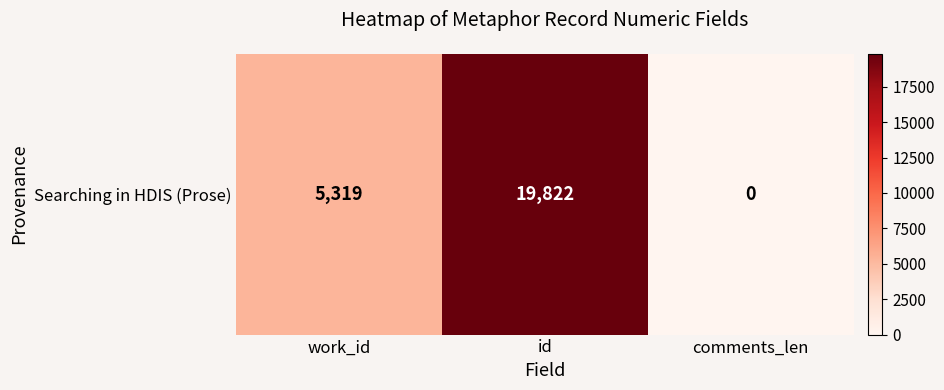

The value at comments_len is 0. True or false?

True